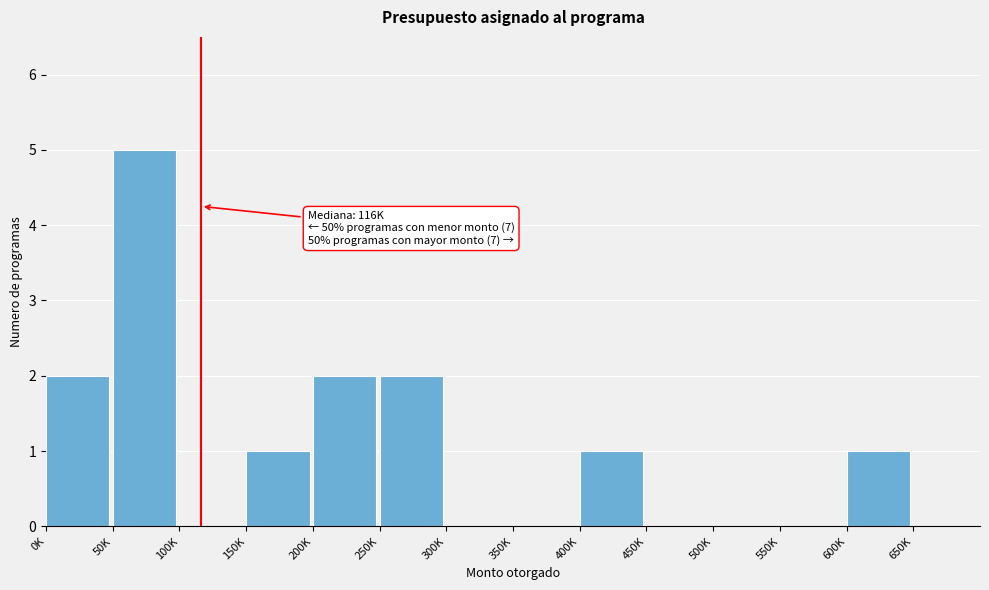

Reading left to right, extract all data points from this chart.

0K=2	50K=5	100K=0	150K=1	200K=2	250K=2	300K=0	350K=0	400K=1	450K=0	500K=0	550K=0	600K=1	650K=0